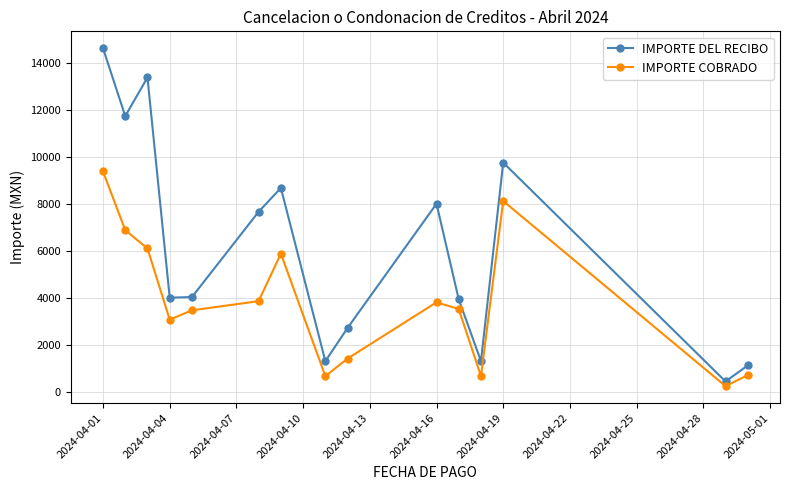

What are all the series names shown in the legend?

IMPORTE DEL RECIBO, IMPORTE COBRADO